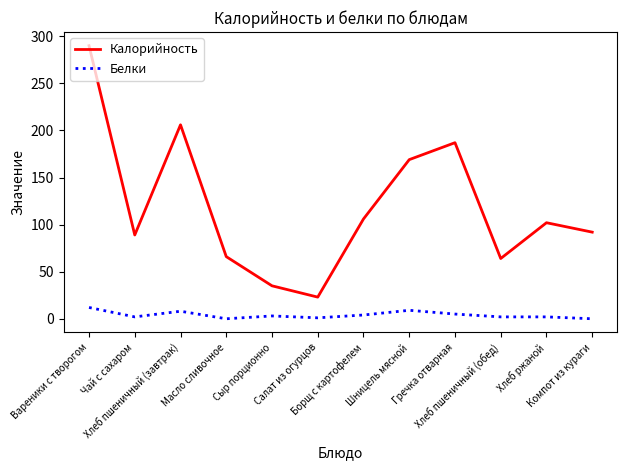

Where is Калорийность nearest to the value 156?

Шницель мясной